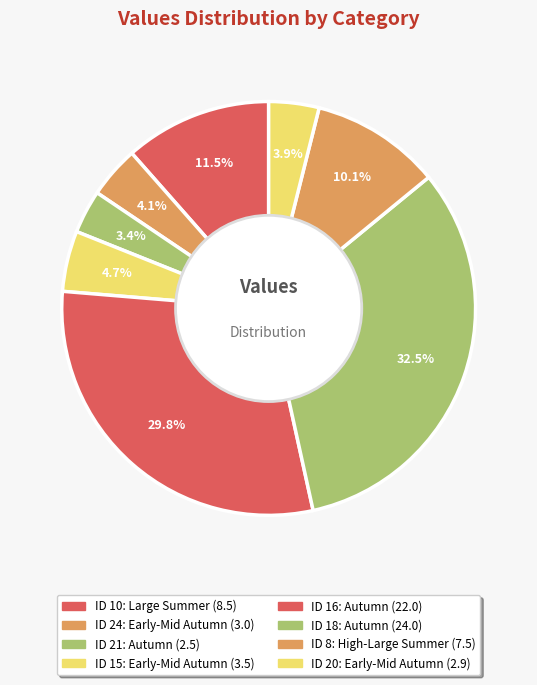

To the nearest percent, what is the average slice percentage?

12%